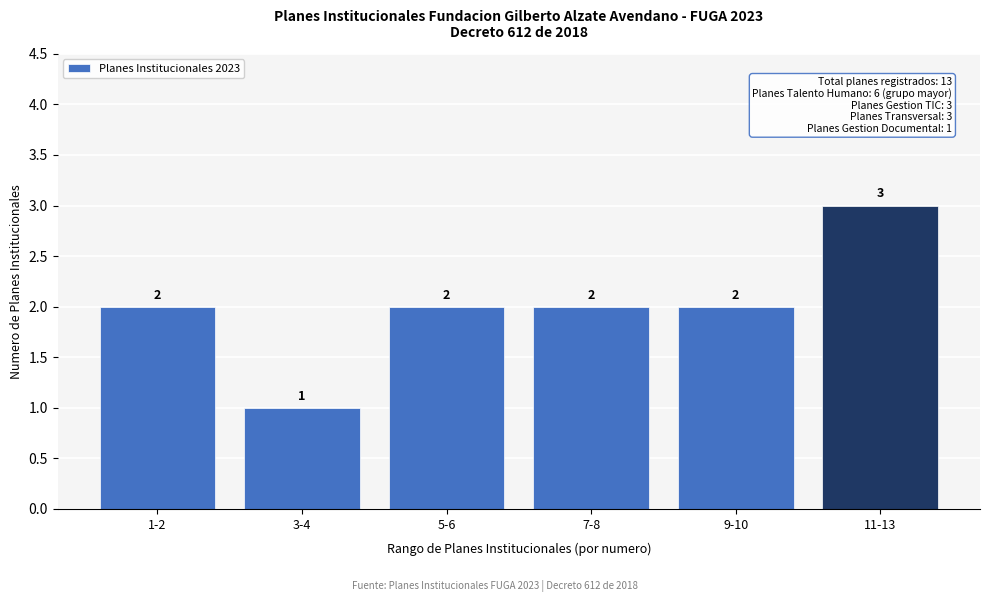

Reading left to right, what are all the values shown in this chart?

2	1	2	2	2	3